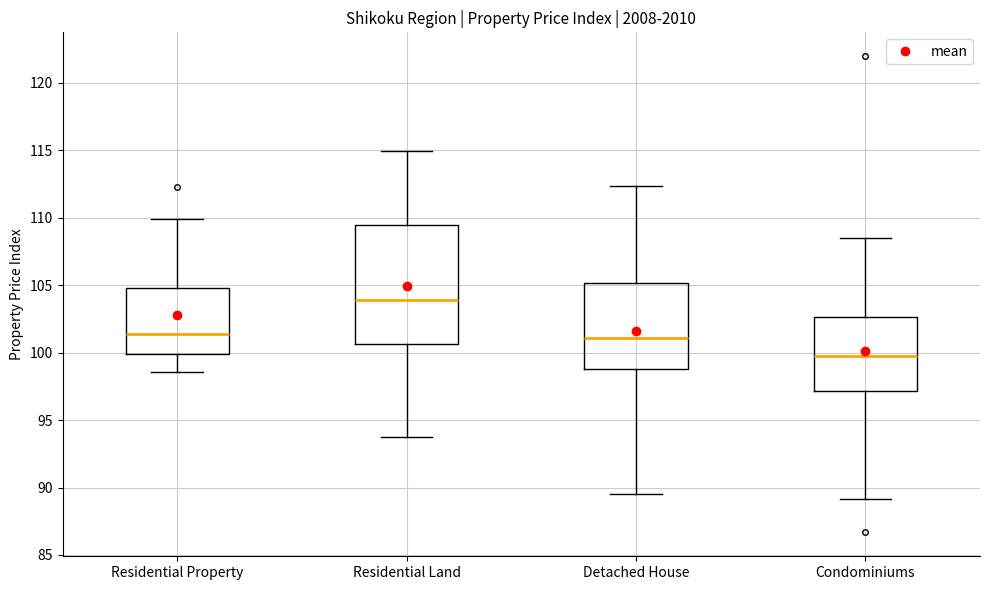

Which box is the tallest, from its lower edge to its upper edge?

Residential Land